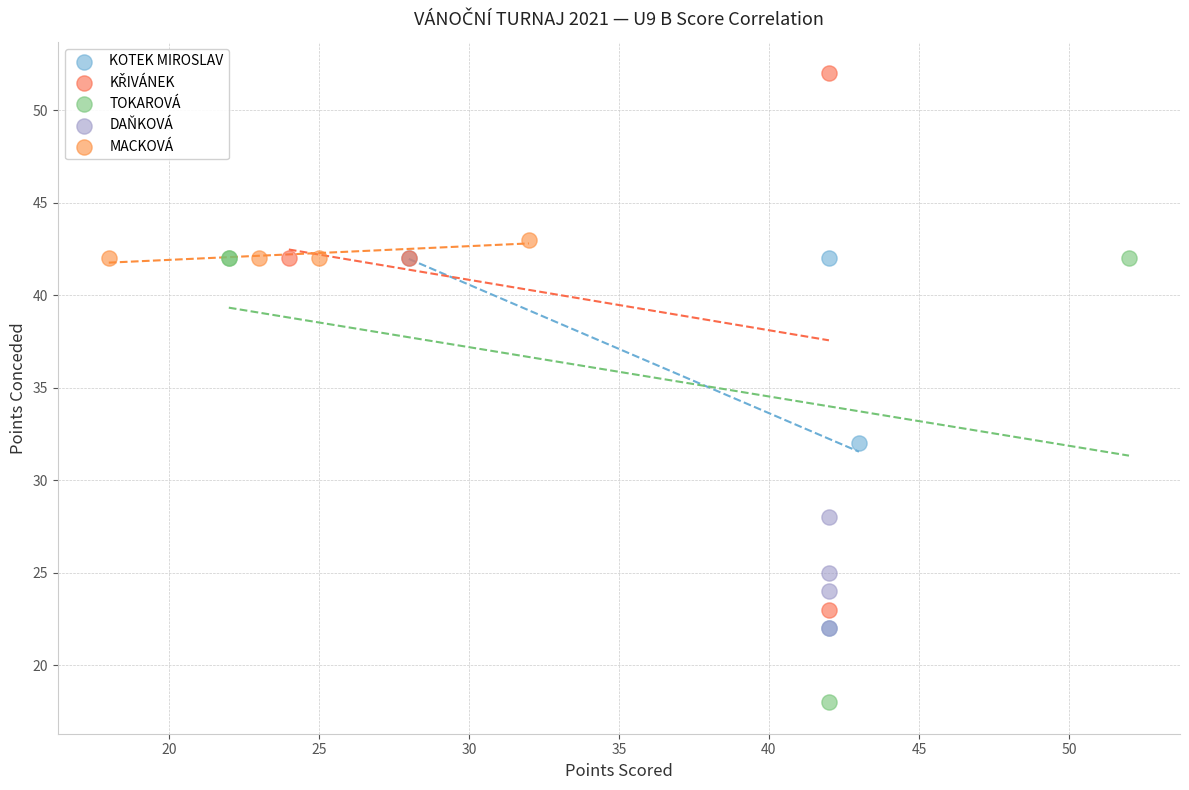

Which series contains the lowest Y value?

TOKAROVÁ